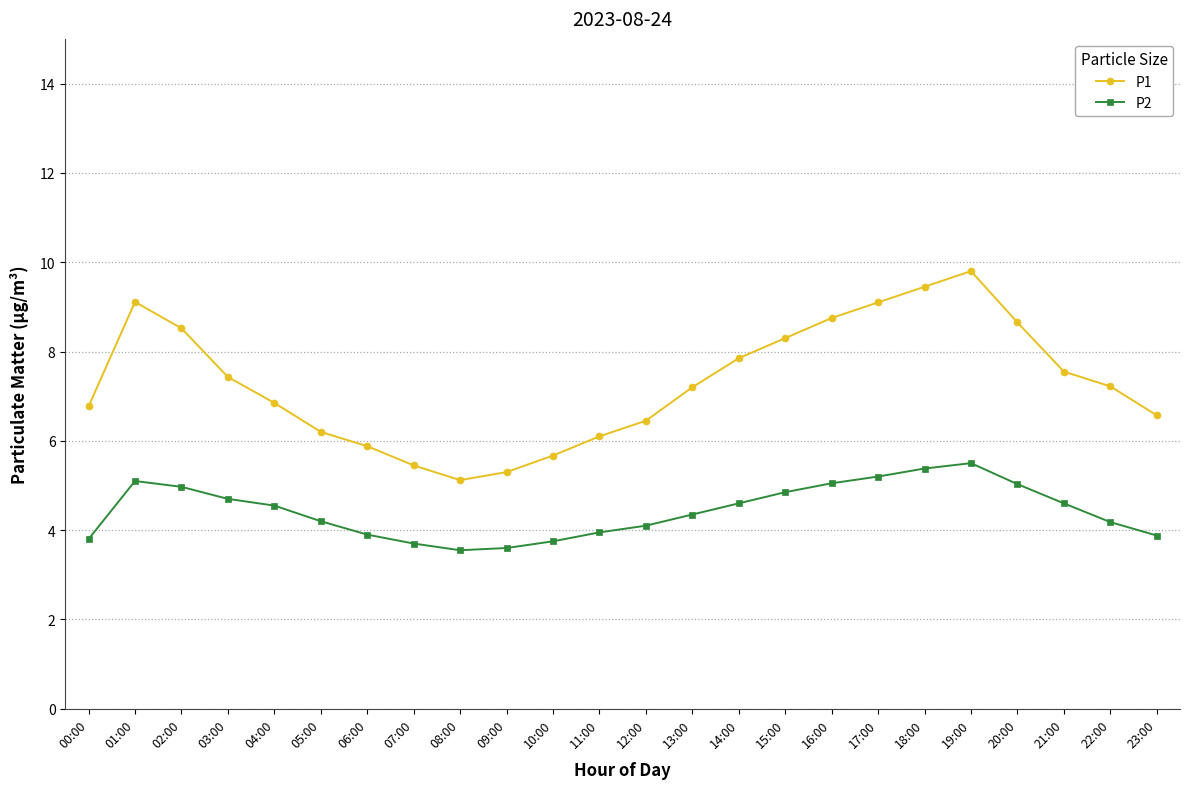

At 04:00, list the series in order from largest to smallest.

P1, P2